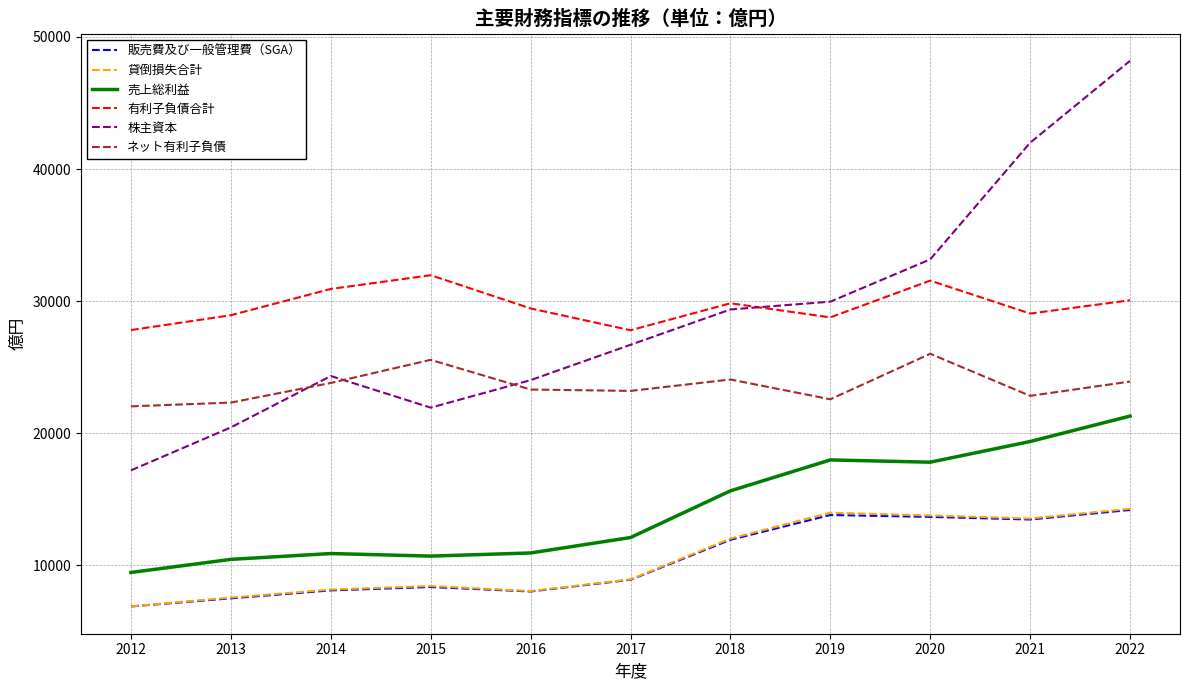

What is the difference between the highest and lowest values at 2015?

23607